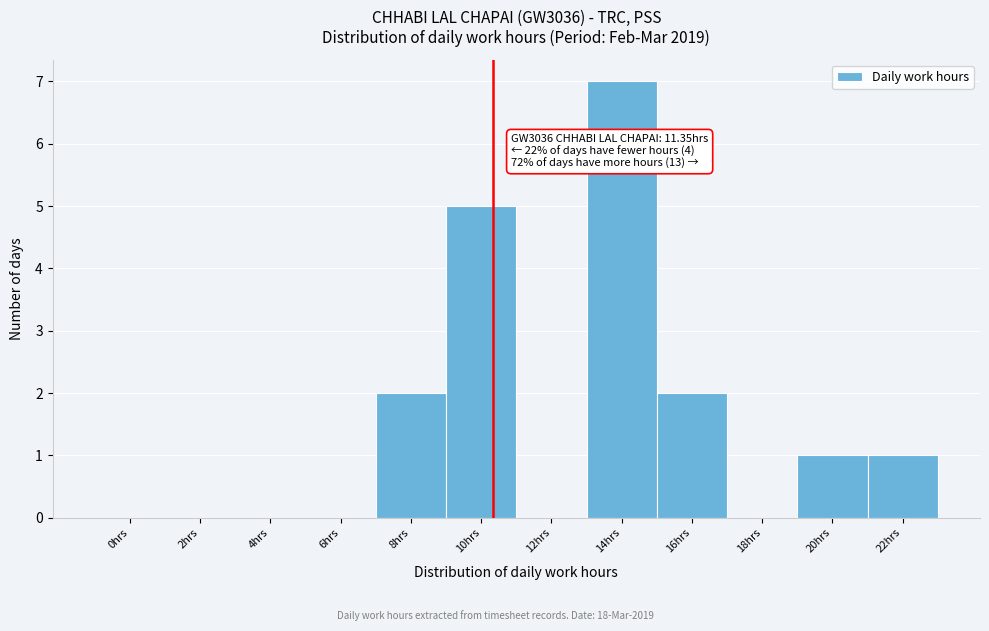

What is the change in value from 12hrs to 22hrs?

+1